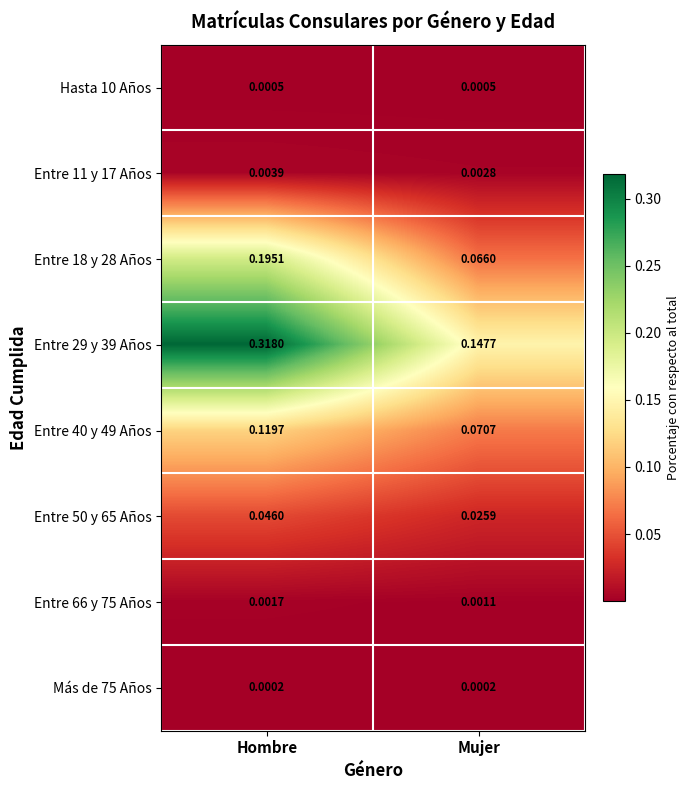

At which category is the sum across all series the highest?

Hombre